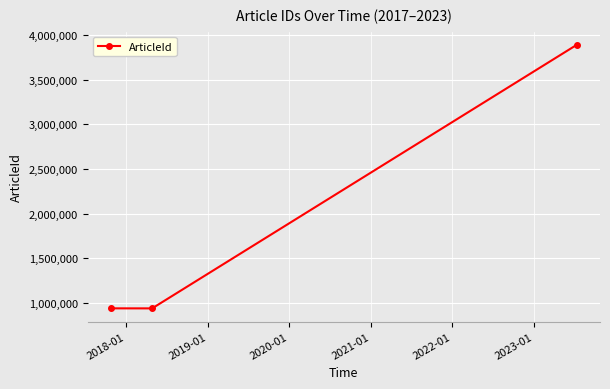

What is the greatest value displayed?

3890346